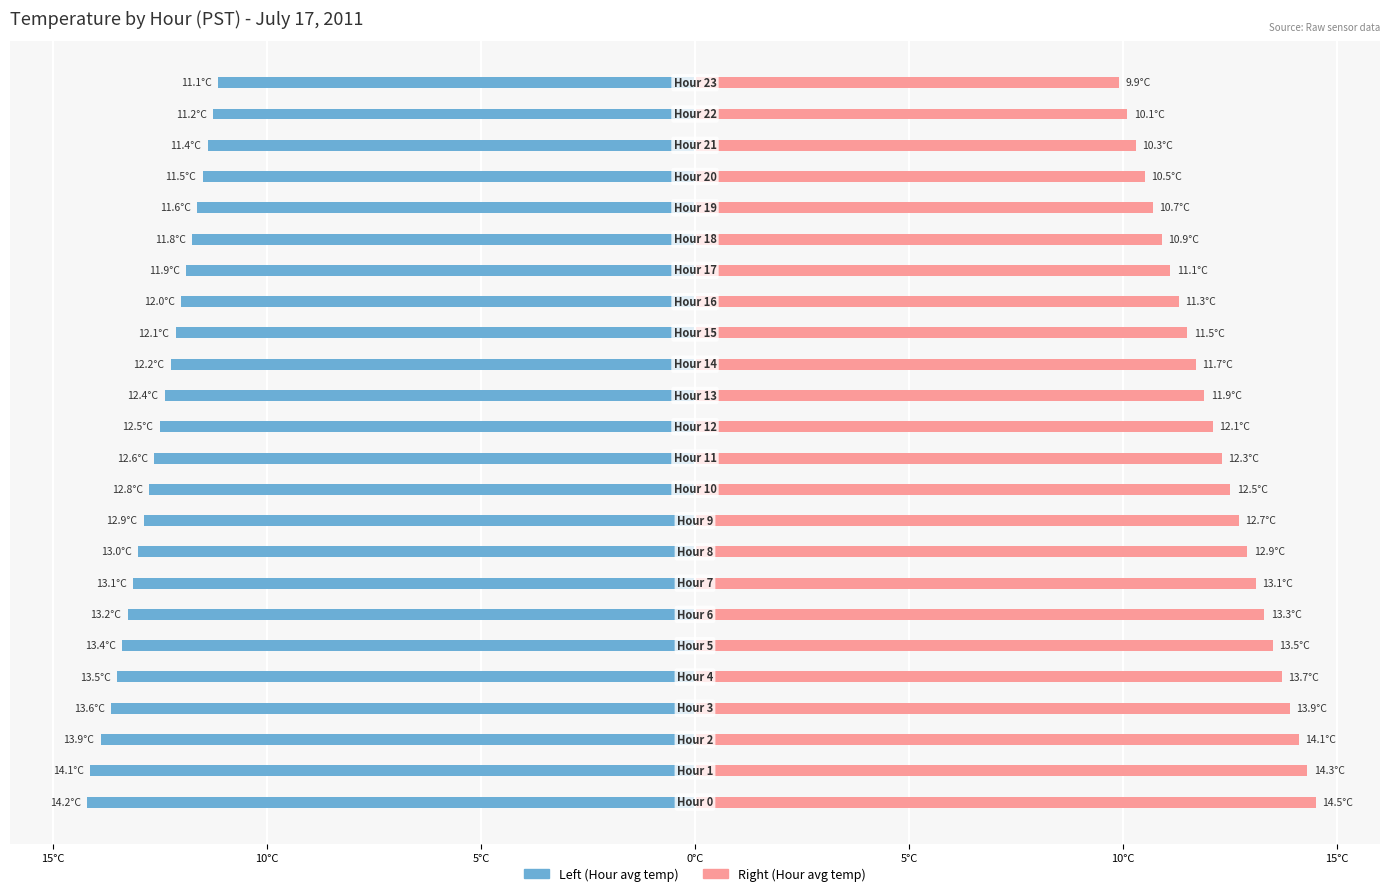

Reading left to right, extract all data points from this chart.

Left (Hour avg temp): -14.2	-14.1	-13.9	-13.6	-13.5	-13.4	-13.2	-13.1	-13.0	-12.9	-12.8	-12.6	-12.5	-12.4	-12.2	-12.1	-12.0	-11.9	-11.8	-11.6	-11.5	-11.4	-11.2	-11.1
Right (Hour avg temp): 14.5	14.3	14.1	13.9	13.7	13.5	13.3	13.1	12.9	12.7	12.5	12.3	12.1	11.9	11.7	11.5	11.3	11.1	10.9	10.7	10.5	10.3	10.1	9.9